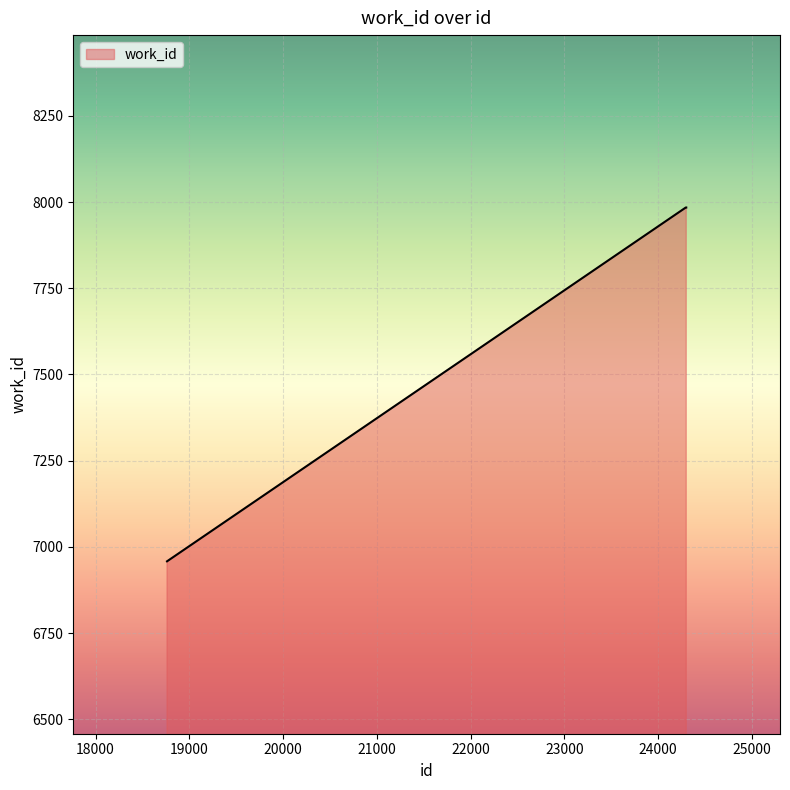

What is the smallest value displayed?

6958